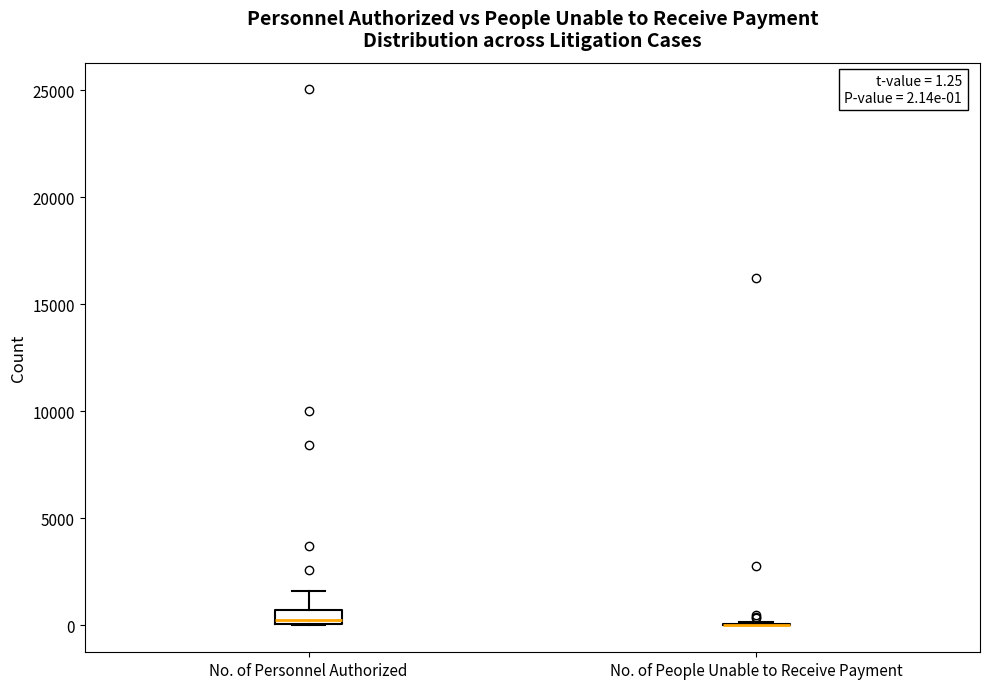

Which box is the tallest, from its lower edge to its upper edge?

No. of Personnel Authorized